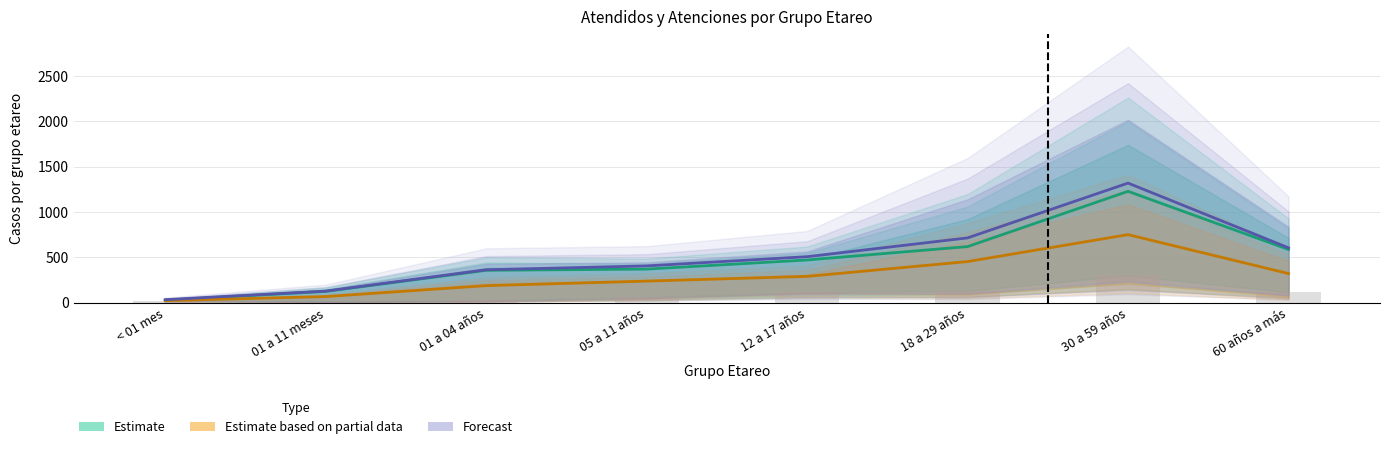

What is the label of the 4th bar from the left?

05 a 11 años